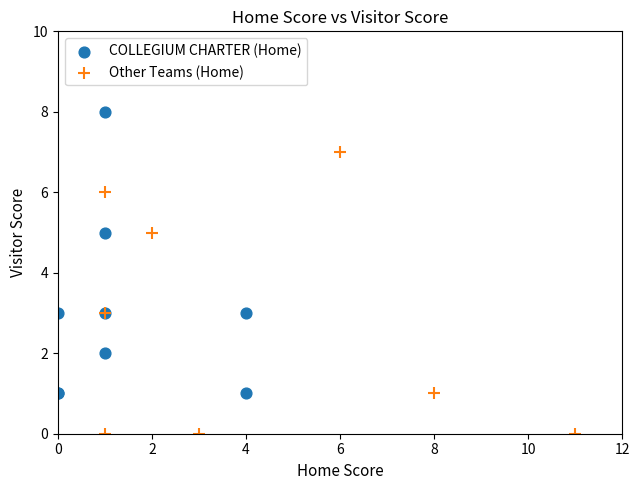

Which series reaches the maximum Y coordinate?

COLLEGIUM CHARTER (Home)